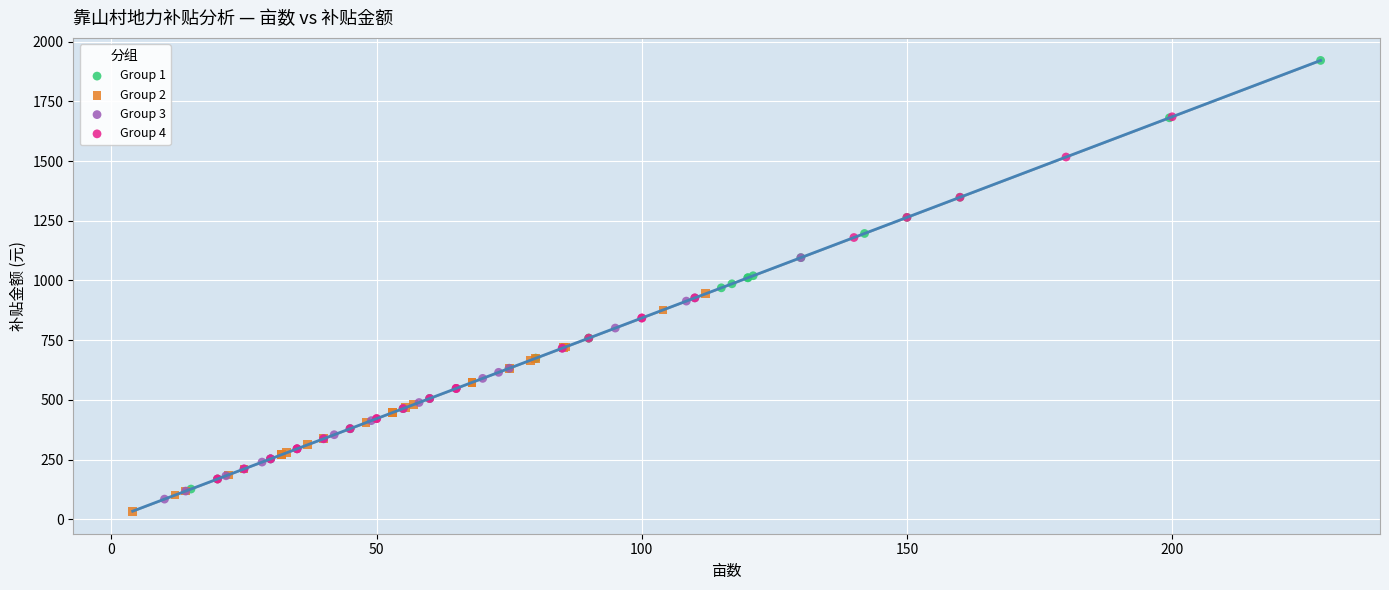

Which series contains the lowest Y value?

Group 2